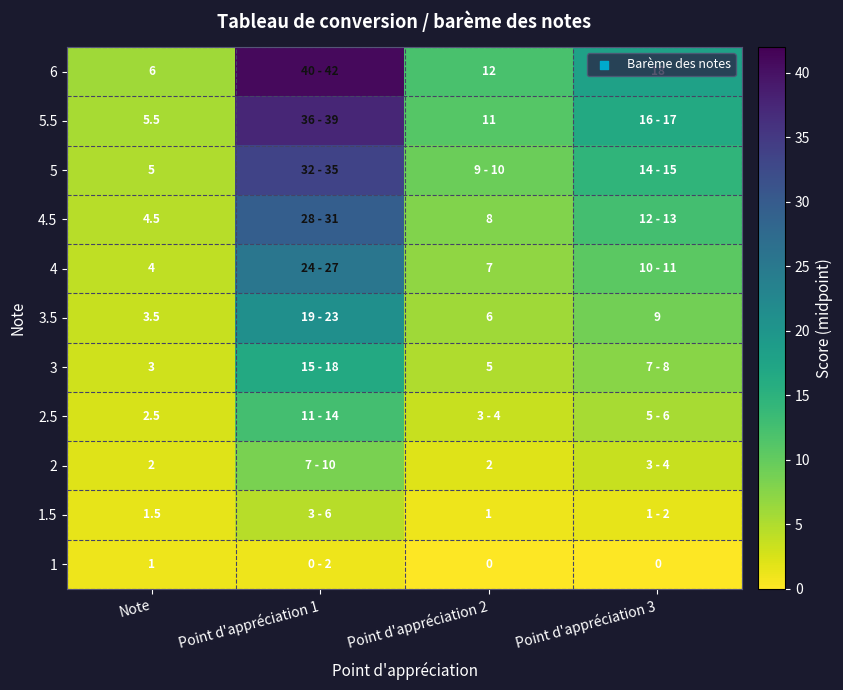

The value of 2.5 at Note is 2.5. True or false?

True